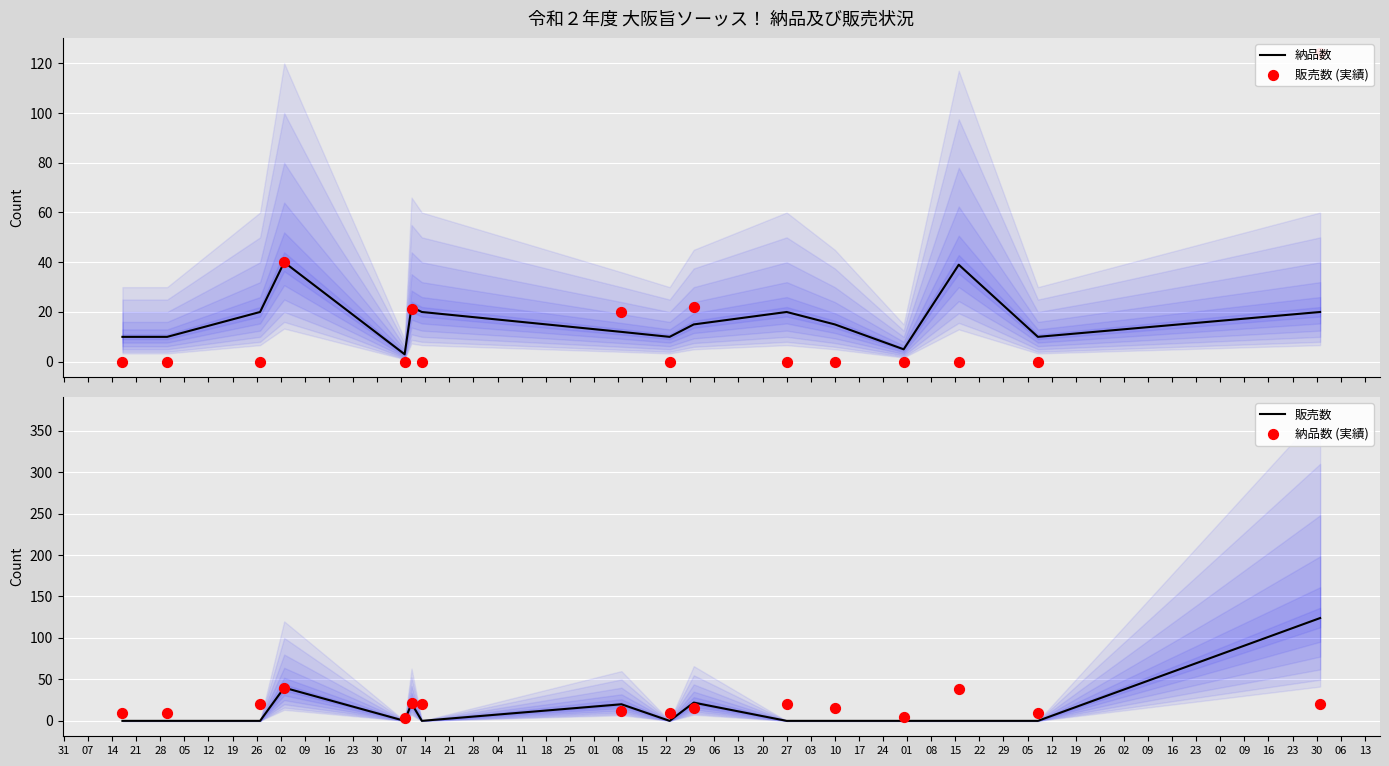

What is the maximum value for 納品数?

40